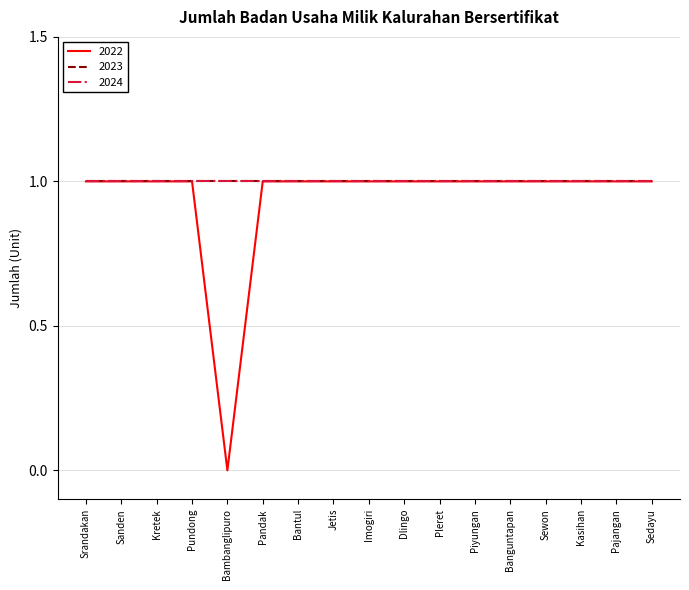

At which category is the sum across all series the highest?

Srandakan